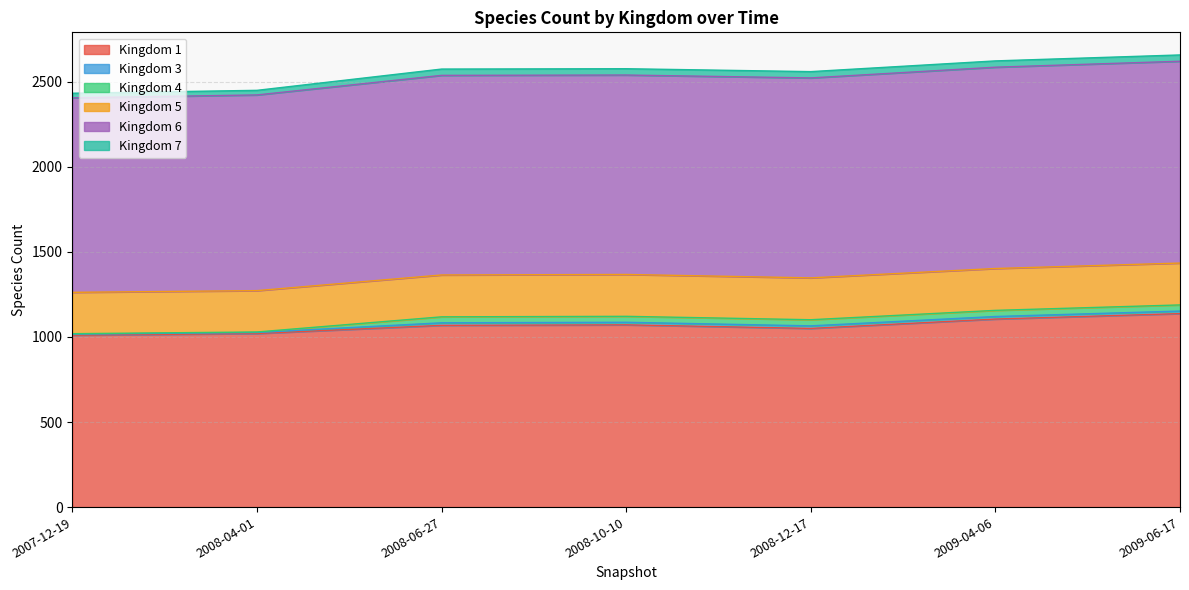

The value of 4 at 2008-12-17 is 36. True or false?

True